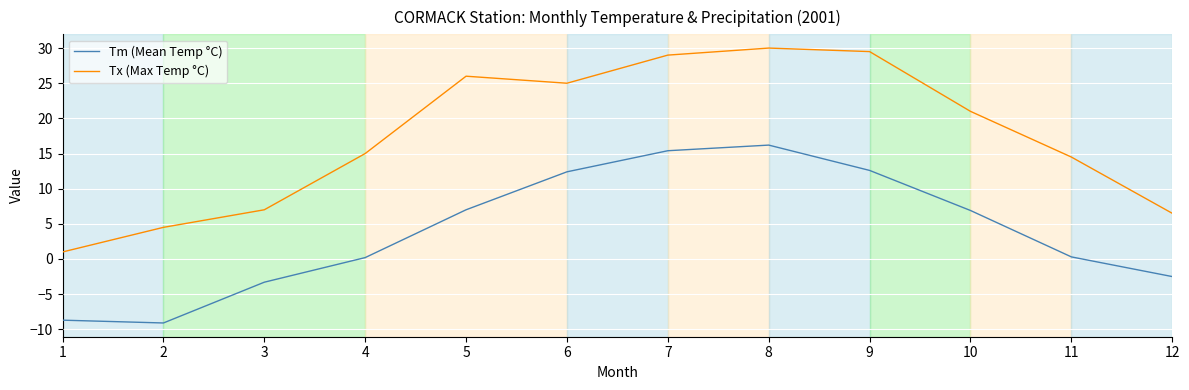

True or false: Tm (Mean Temp °C) and Tx (Max Temp °C) intersect in this chart.

False